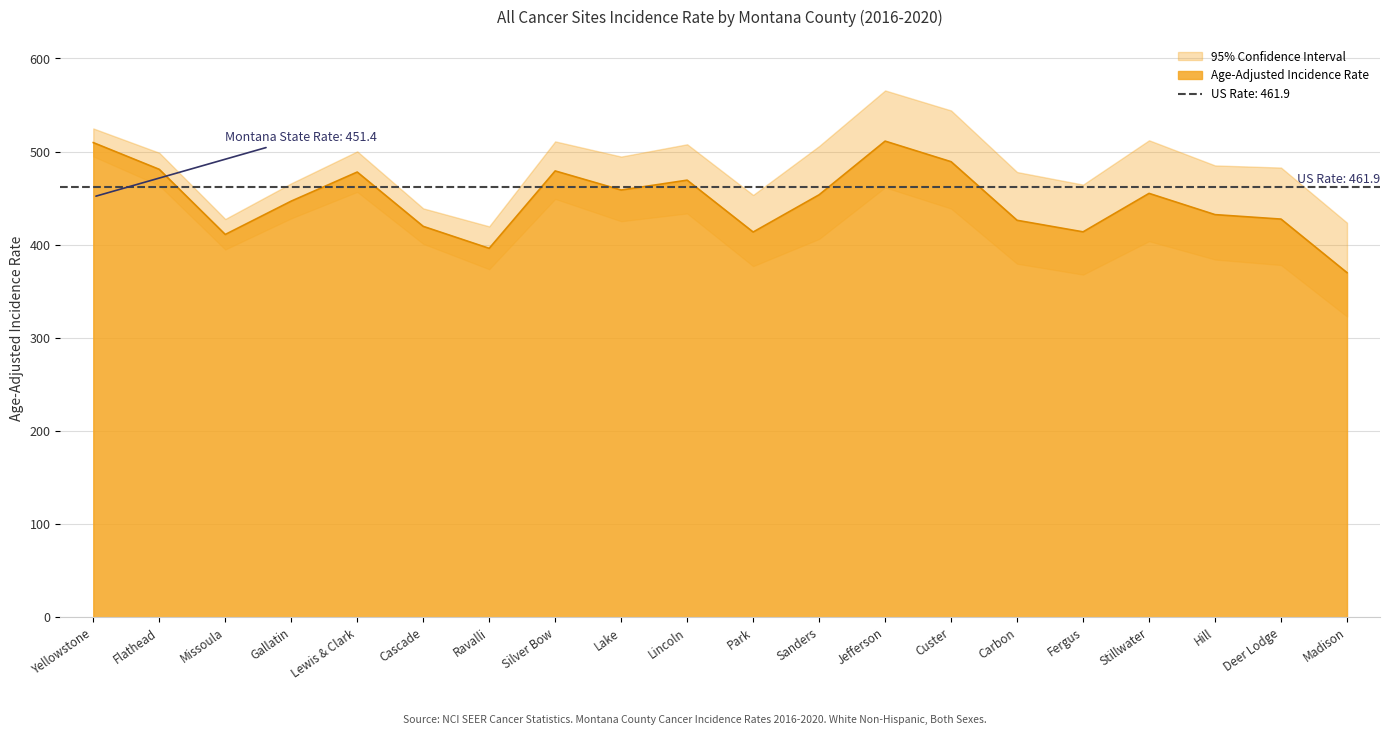

Where is Age-Adjusted Incidence Rate nearest to the value 440?

Gallatin